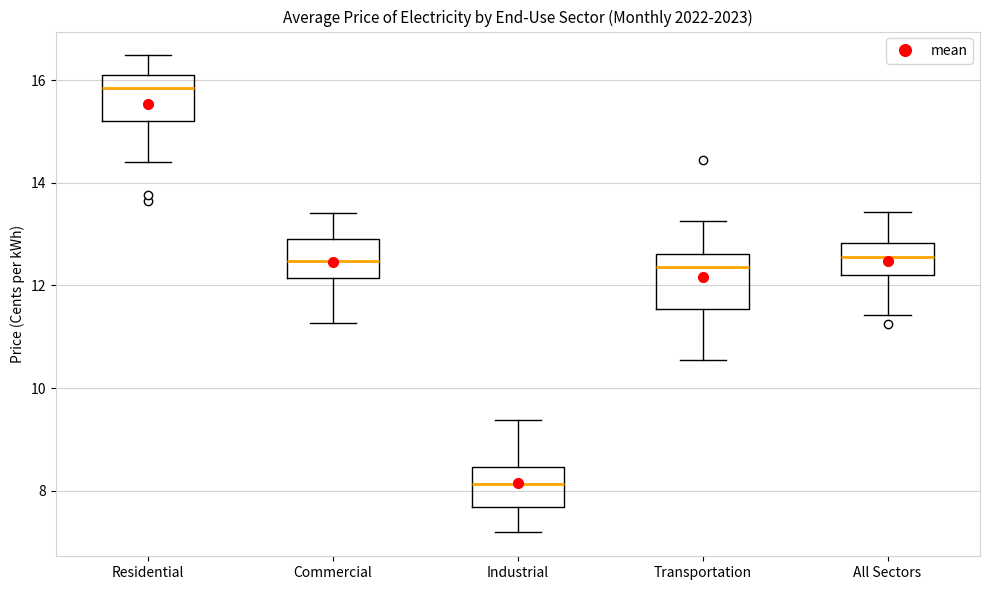

Reading left to right, read every box against the y-axis: the position of its median line, the range the box covers, and the ends of its whiskers. The values are not printed on the chart, so give them approximately, as read against the axis.

Residential: median 15.8, box 15.2 to 16.0, whiskers 14.4 to 16.4
Commercial: median 12.4, box 12.2 to 12.8, whiskers 11.2 to 13.4
Industrial: median 8.2, box 7.6 to 8.4, whiskers 7.2 to 9.4
Transportation: median 12.4, box 11.6 to 12.6, whiskers 10.6 to 13.2
All Sectors: median 12.6, box 12.2 to 12.8, whiskers 11.4 to 13.4